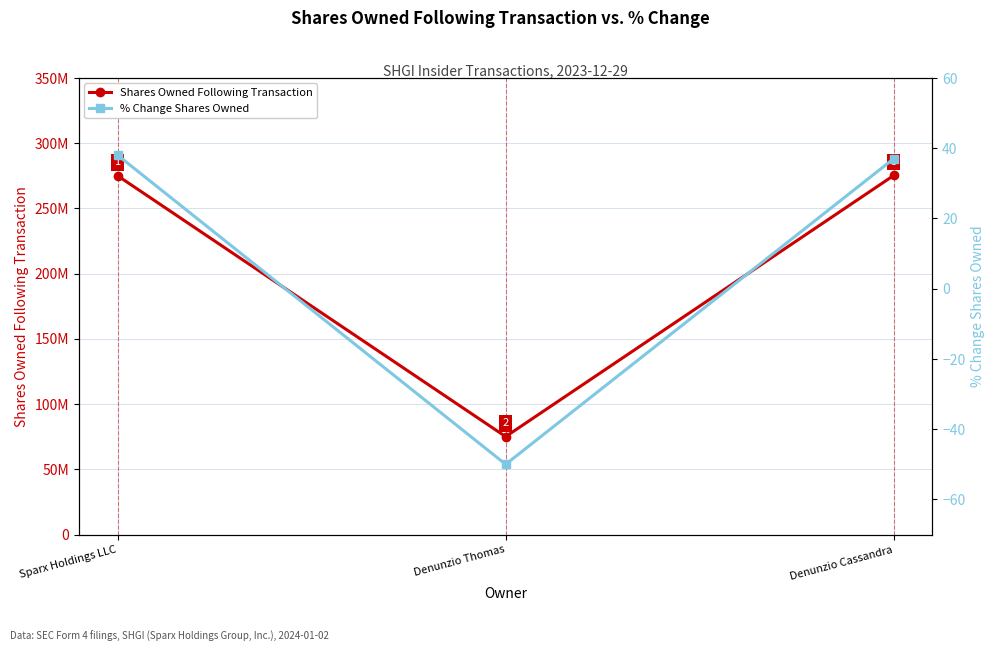

Reading left to right, extract all data points from this chart.

Shares Owned Following Transaction: Sparx Holdings LLC=275000000	Denunzio Thomas=75075608	Denunzio Cassandra=275200000
% Change Shares Owned: Sparx Holdings LLC=38	Denunzio Thomas=-50	Denunzio Cassandra=37